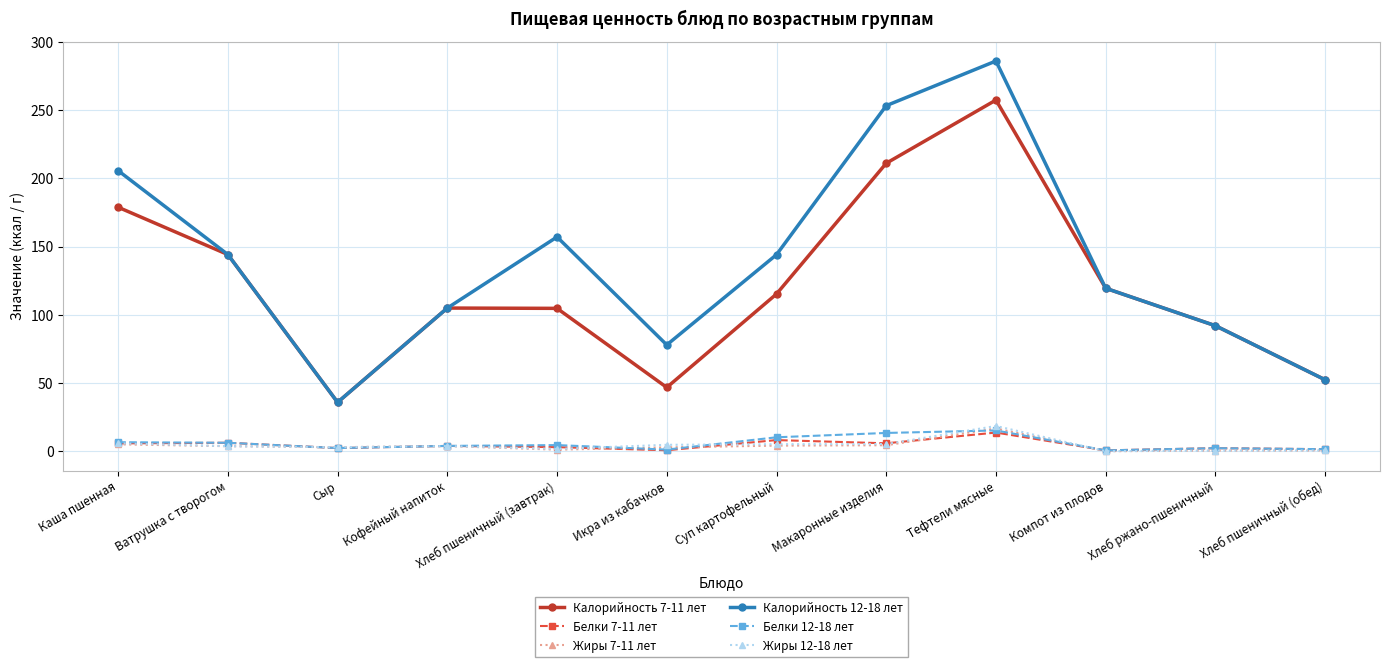

True or false: Жиры 7-11 лет and Калорийность 12-18 лет cross at least once.

False